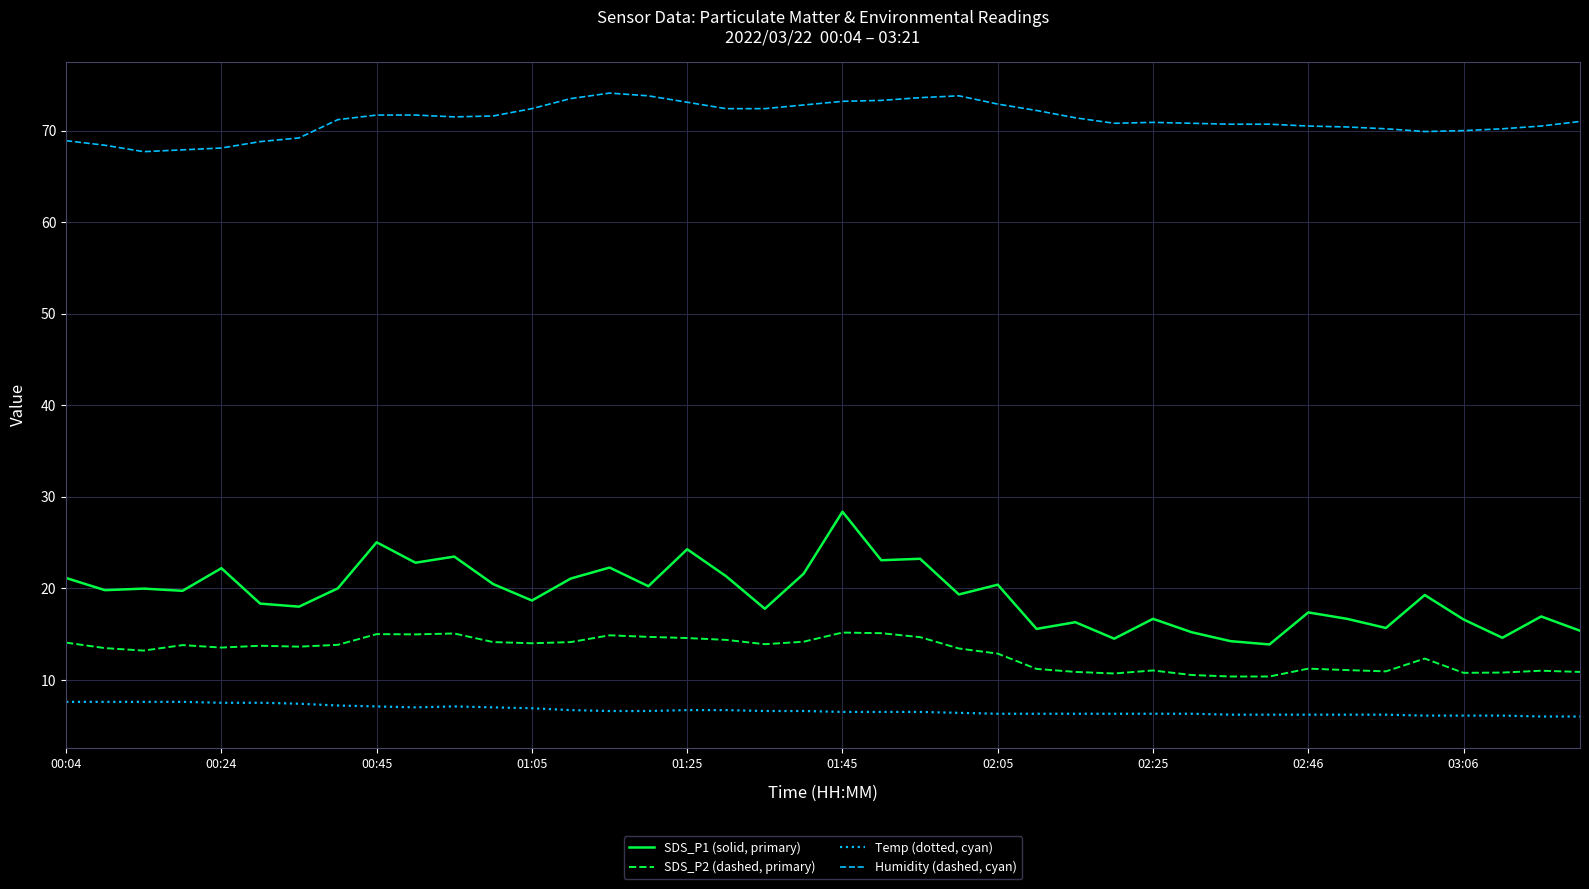

What is the highest value of the SDS_P2 (dashed, primary) series?

15.2